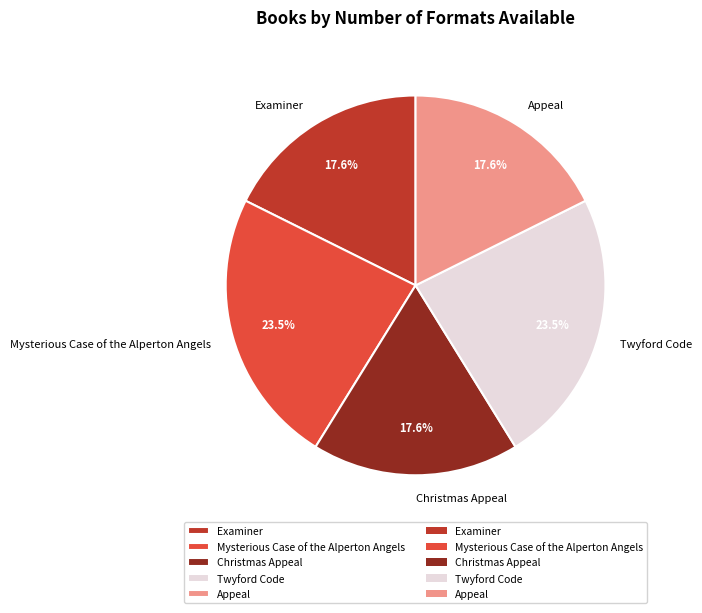

Combined, do Examiner and Mysterious Case of the Alperton Angels account for over 50%?

No